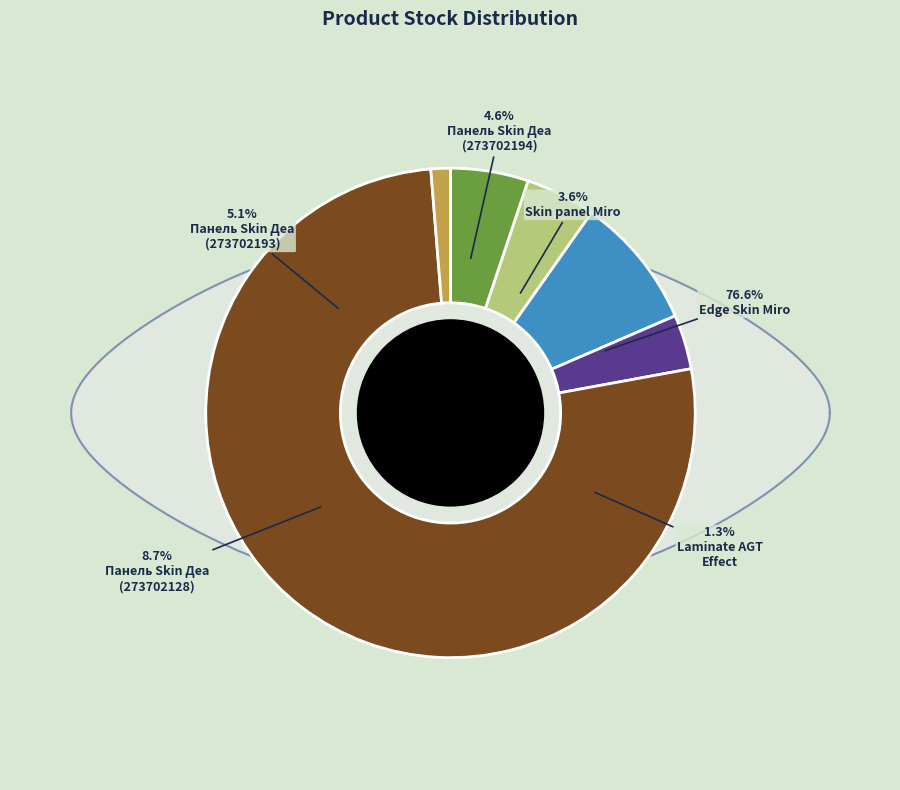

Is Edge Skin Miro the majority of the pie?

Yes